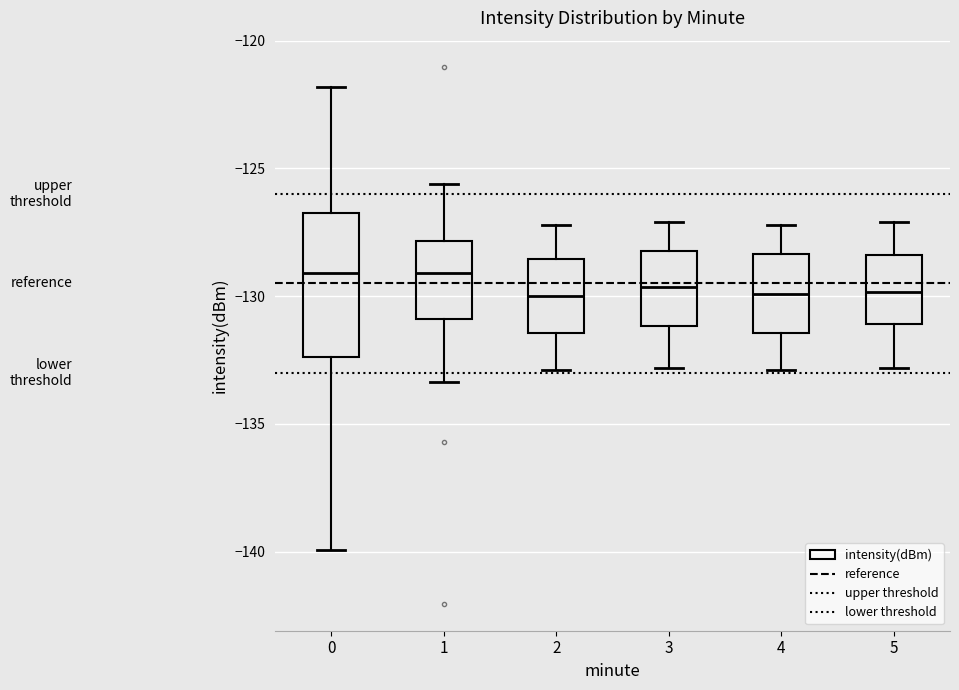

Which box is the tallest, from its lower edge to its upper edge?

0